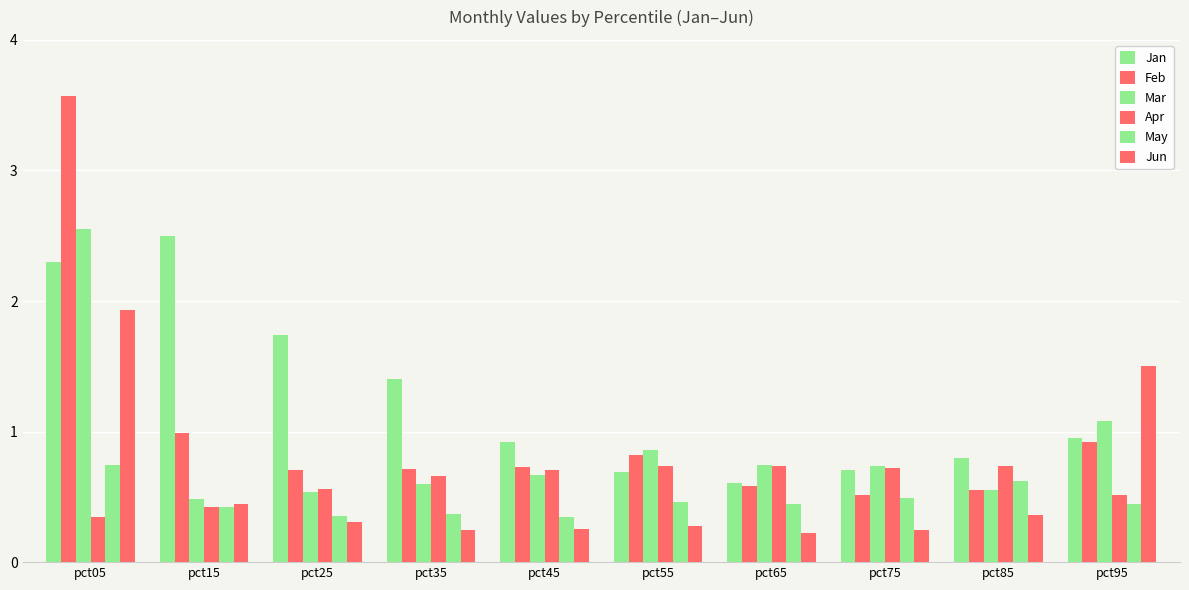

How many bars are there in total?

60